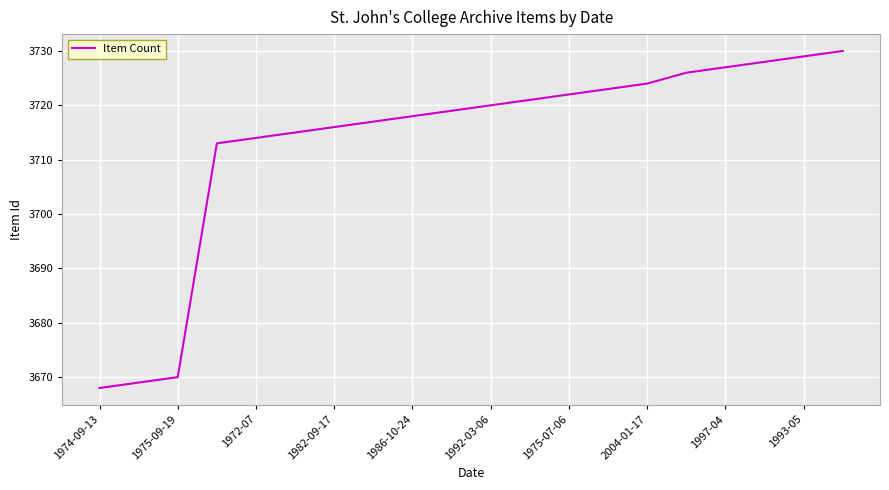

What is the smallest value displayed?

3668